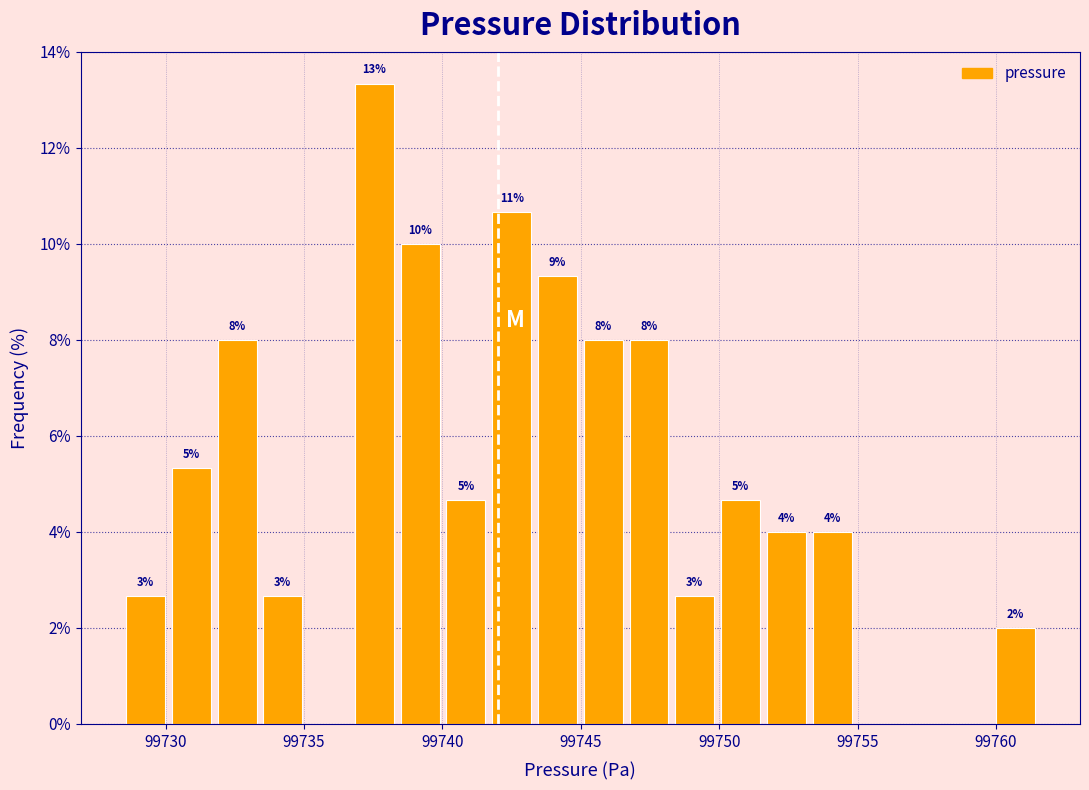

Read against the x-axis, roughly where is the centre of the tallest bar?

99737.5